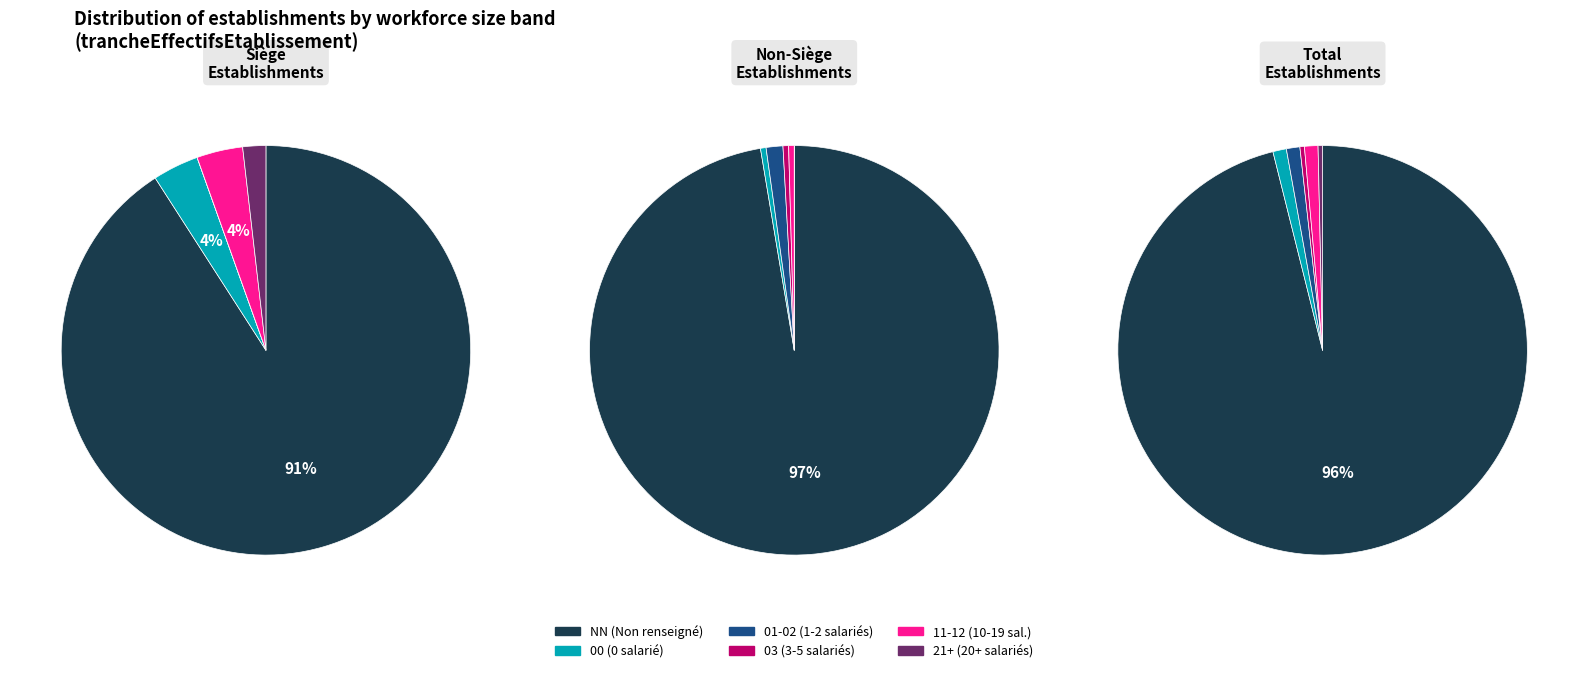

True or false: 02 accounts for 10% of the total.

False